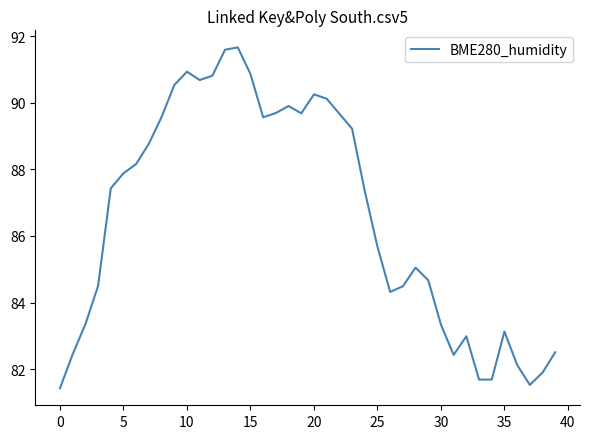

What is the difference between the second highest and minimum values?

10.2